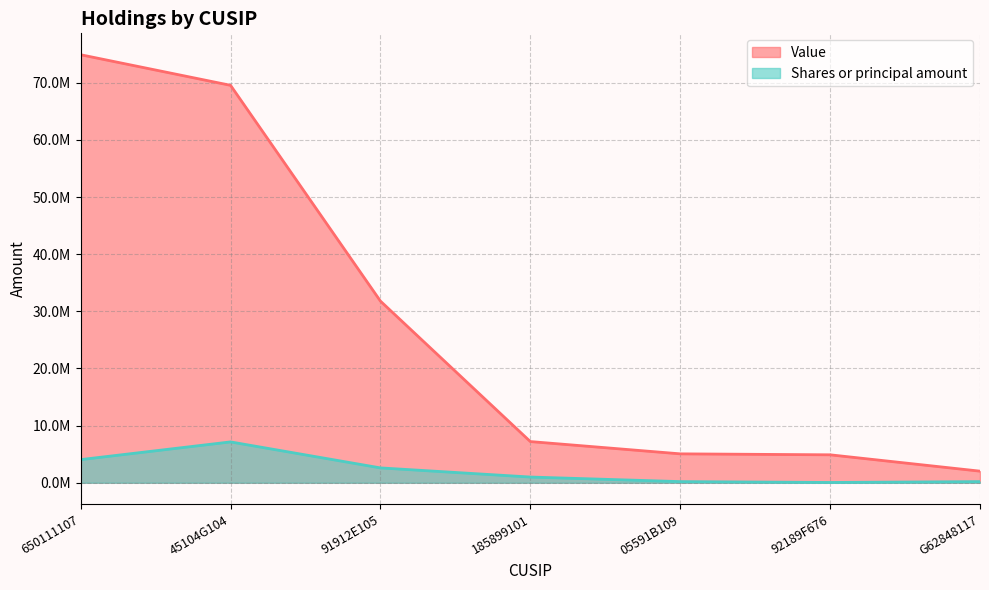

Is the value of Value at 45104G104 greater than the value of Shares or principal amount at 650111107?

Yes